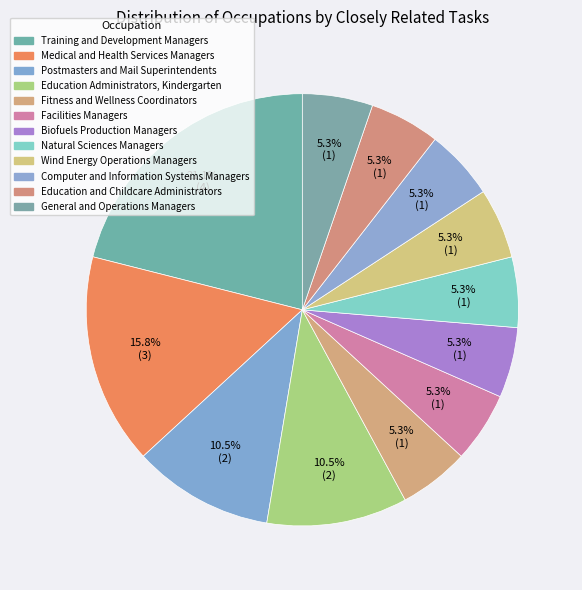

What portion of the pie excludes Fitness and Wellness Coordinators?

94.7%